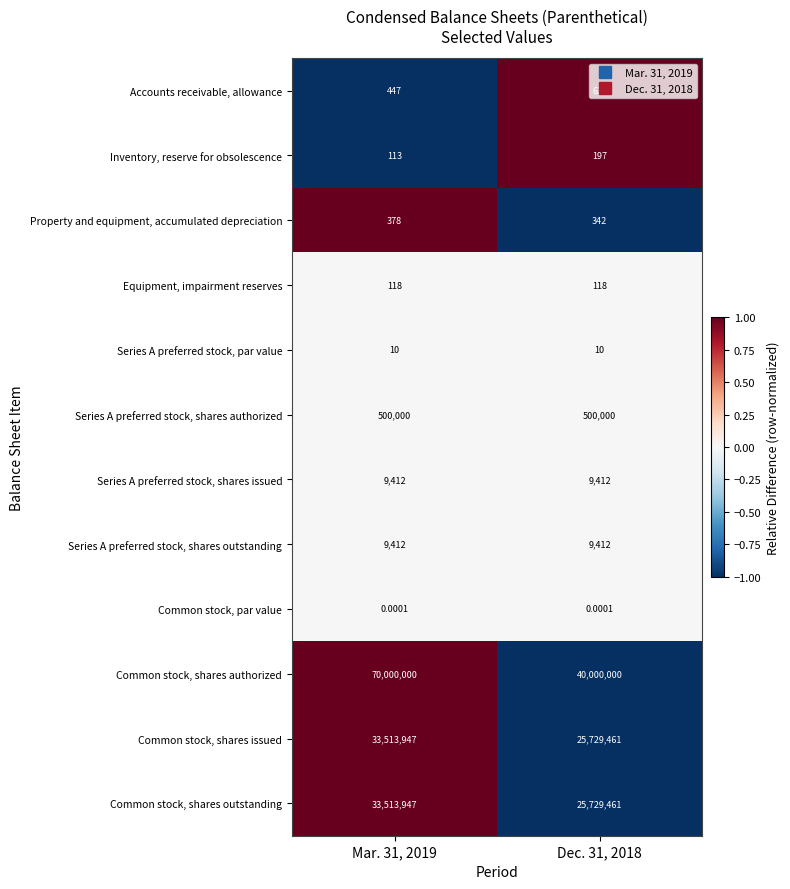

At how many categories does at least one series exceed 0?

2